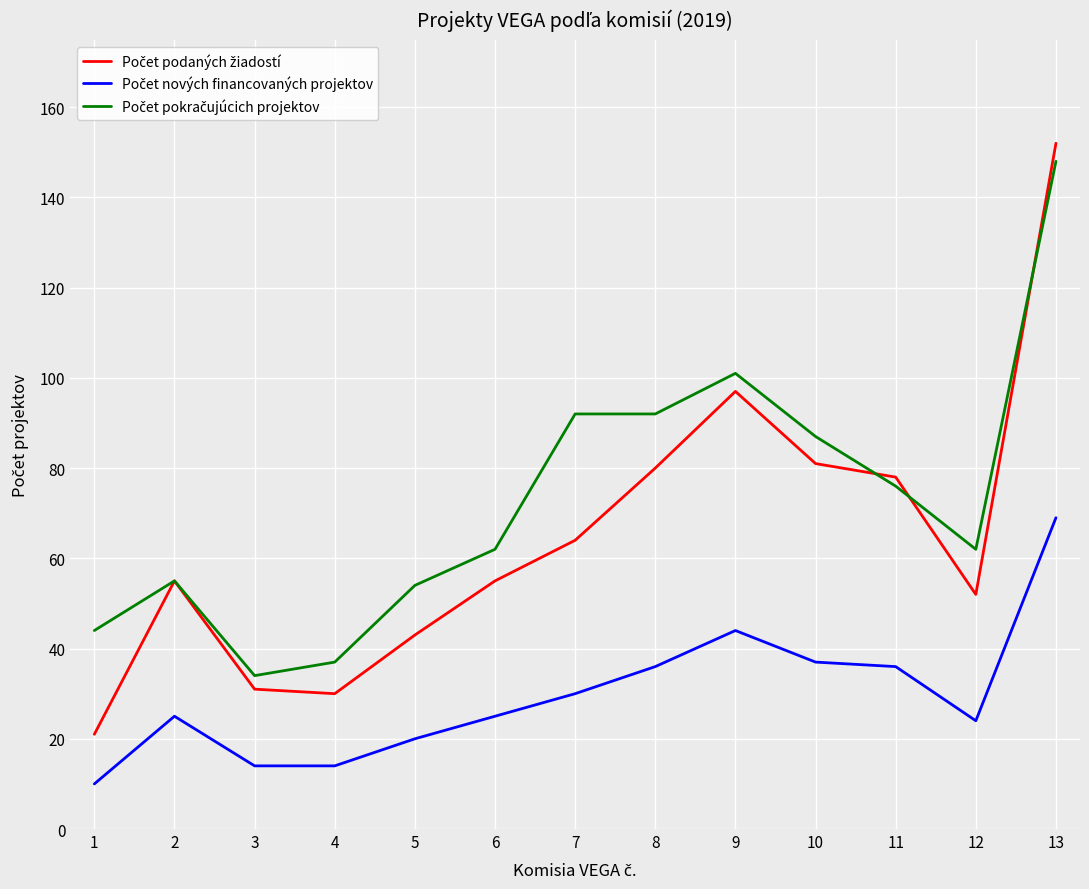

What is the spread (max minus min) of values at 9?

57